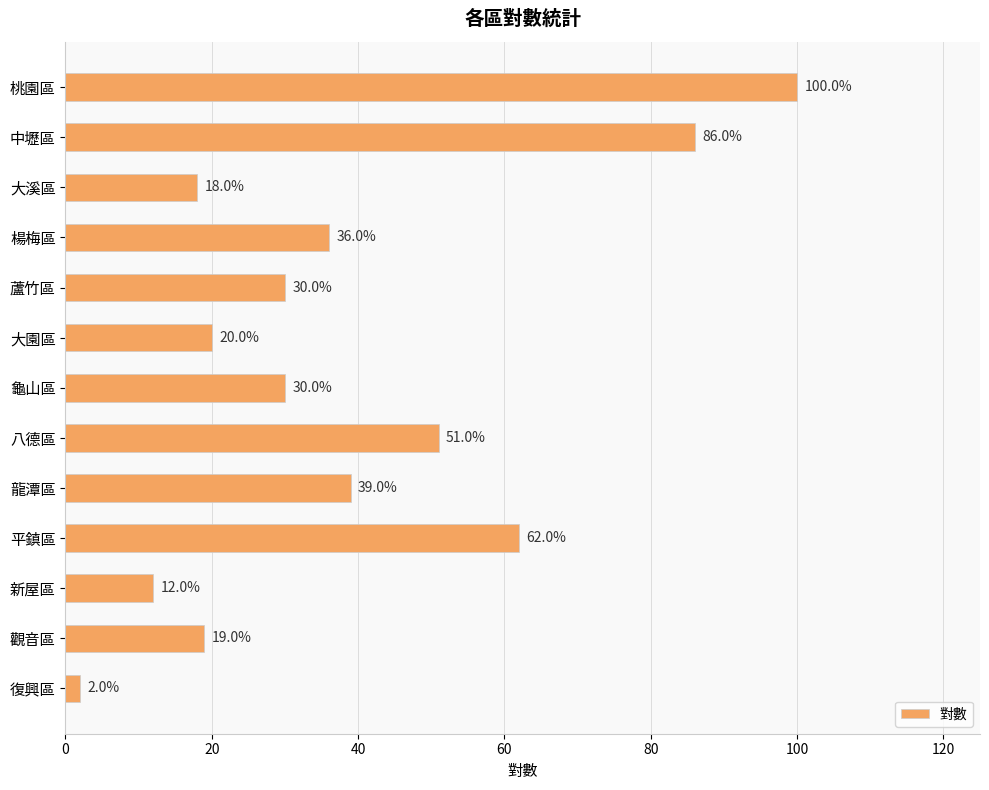

What is the change in value from 大溪區 to 楊梅區?

+18